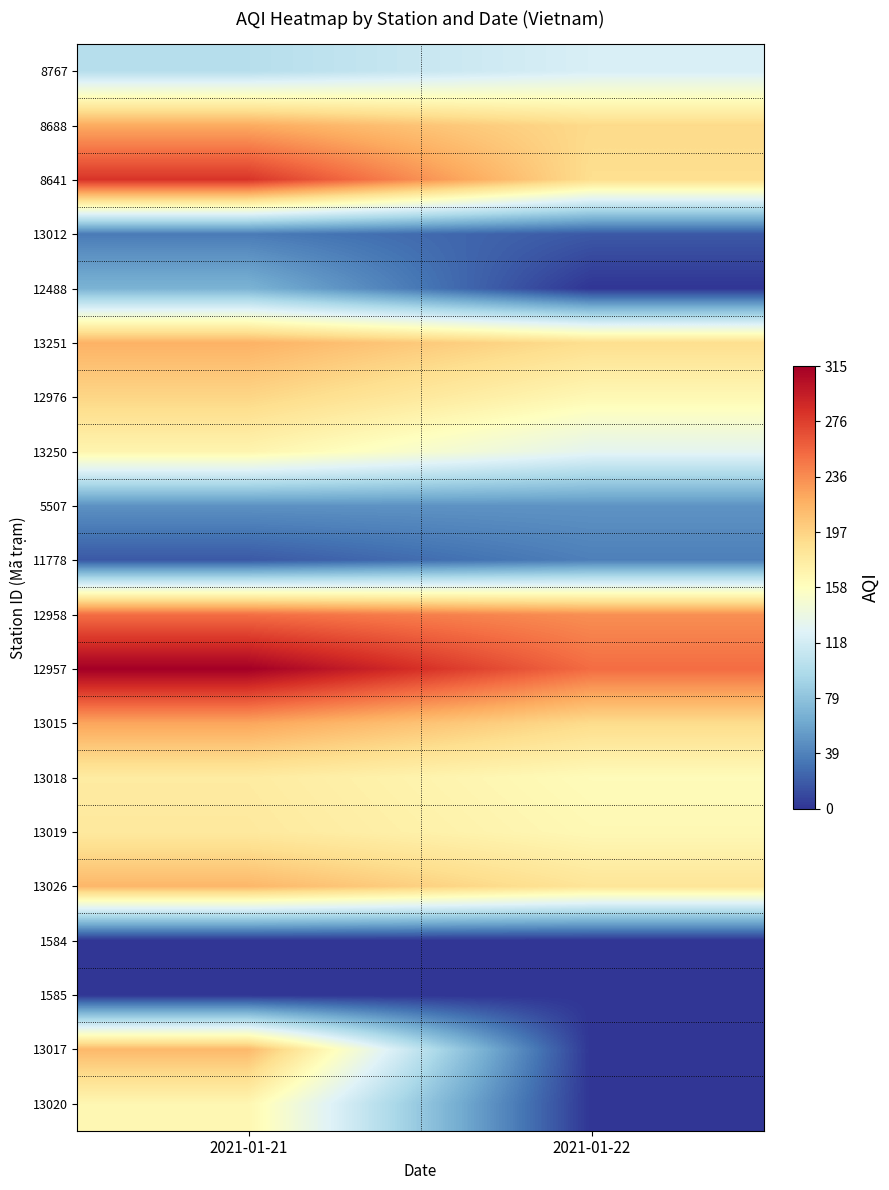

Which has a higher value, 2021-01-22 or 2021-01-21?

2021-01-22